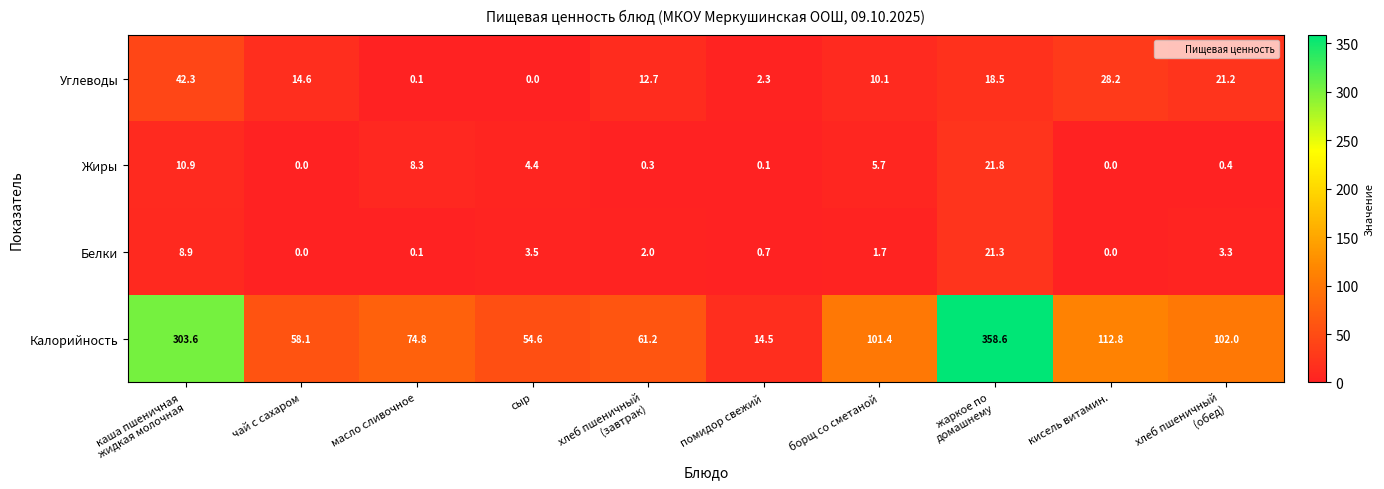

Is it true that Калорийность equals 164.5 at борщ со сметаной?

False